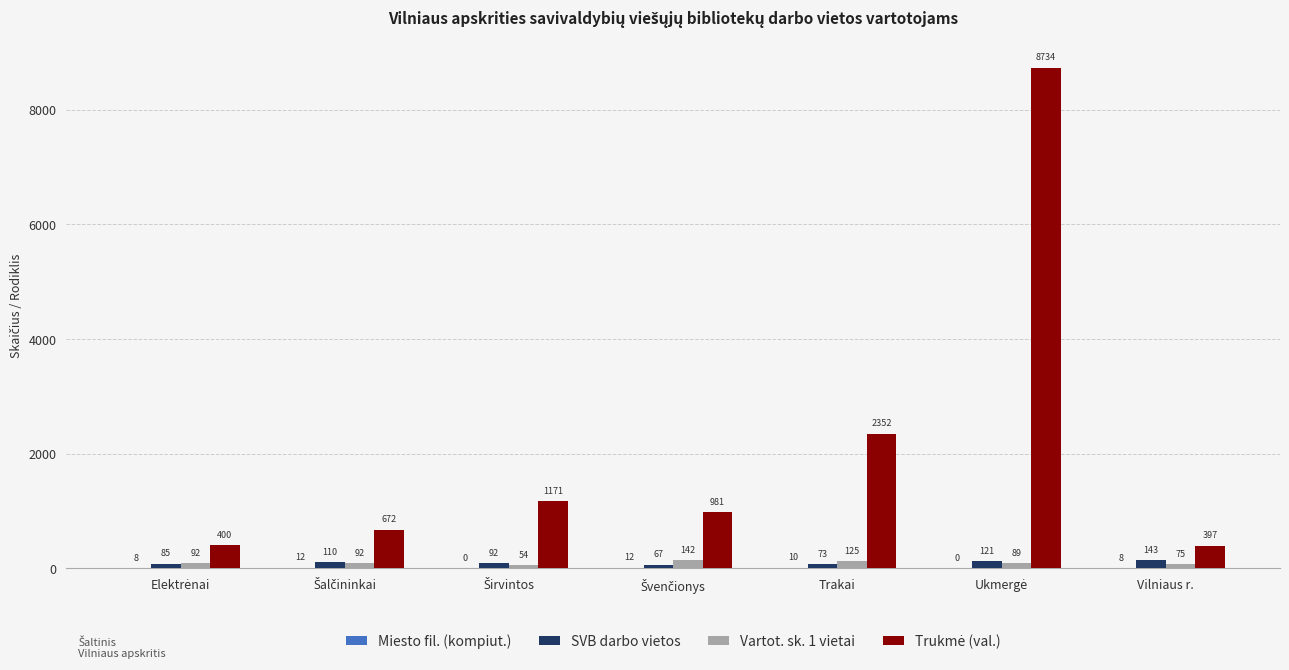

Which category has the highest value in the SVB darbo vietos series?

Vilniaus r.